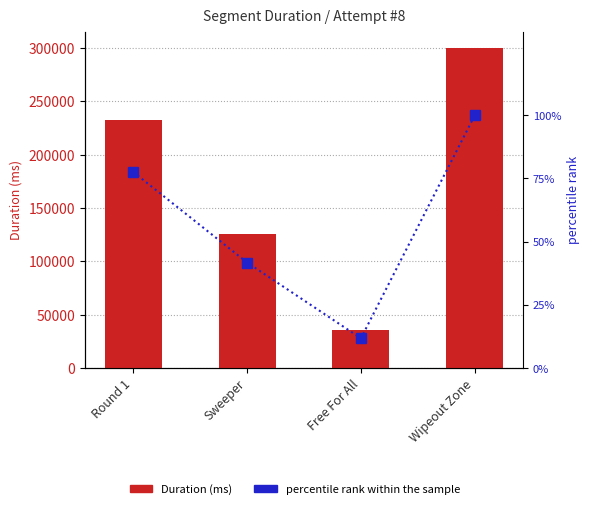

Reading left to right, list all the values displayed in this chart.

Duration (ms): Round 1=232817.0	Sweeper=125416.0	Free For All=35518.0	Wipeout Zone=300094.0
percentile rank within the sample: Round 1=77.6	Sweeper=41.8	Free For All=11.8	Wipeout Zone=100.0